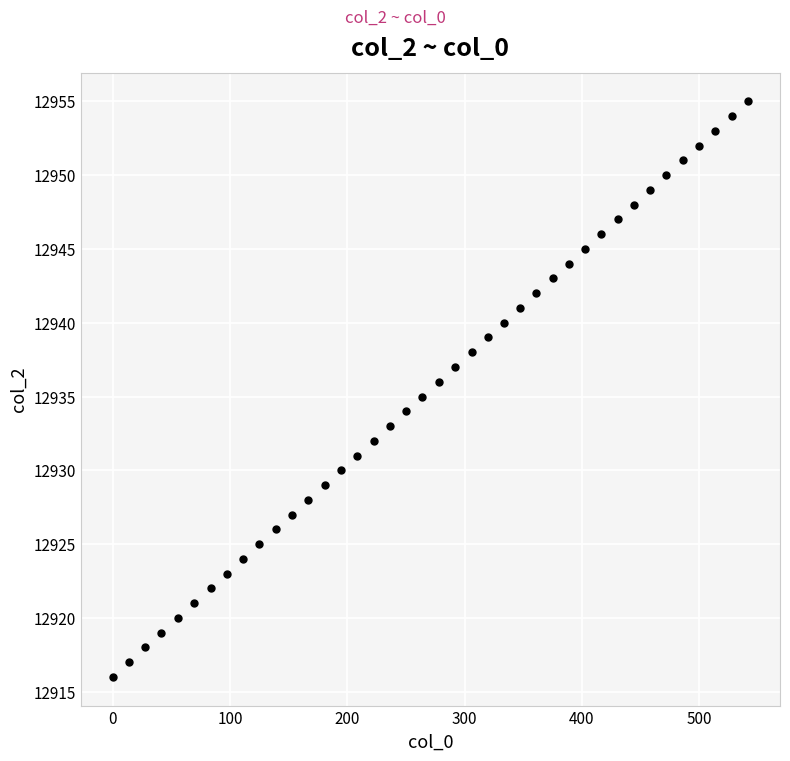

What is the range of Y values (max minus min)?

39